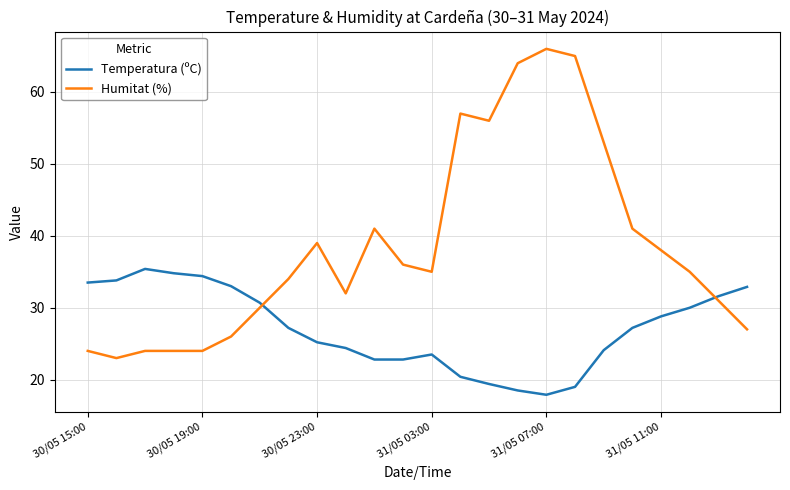

Rank the series by their maximum value, from highest to lowest.

Humitat (%), Temperatura (ºC)